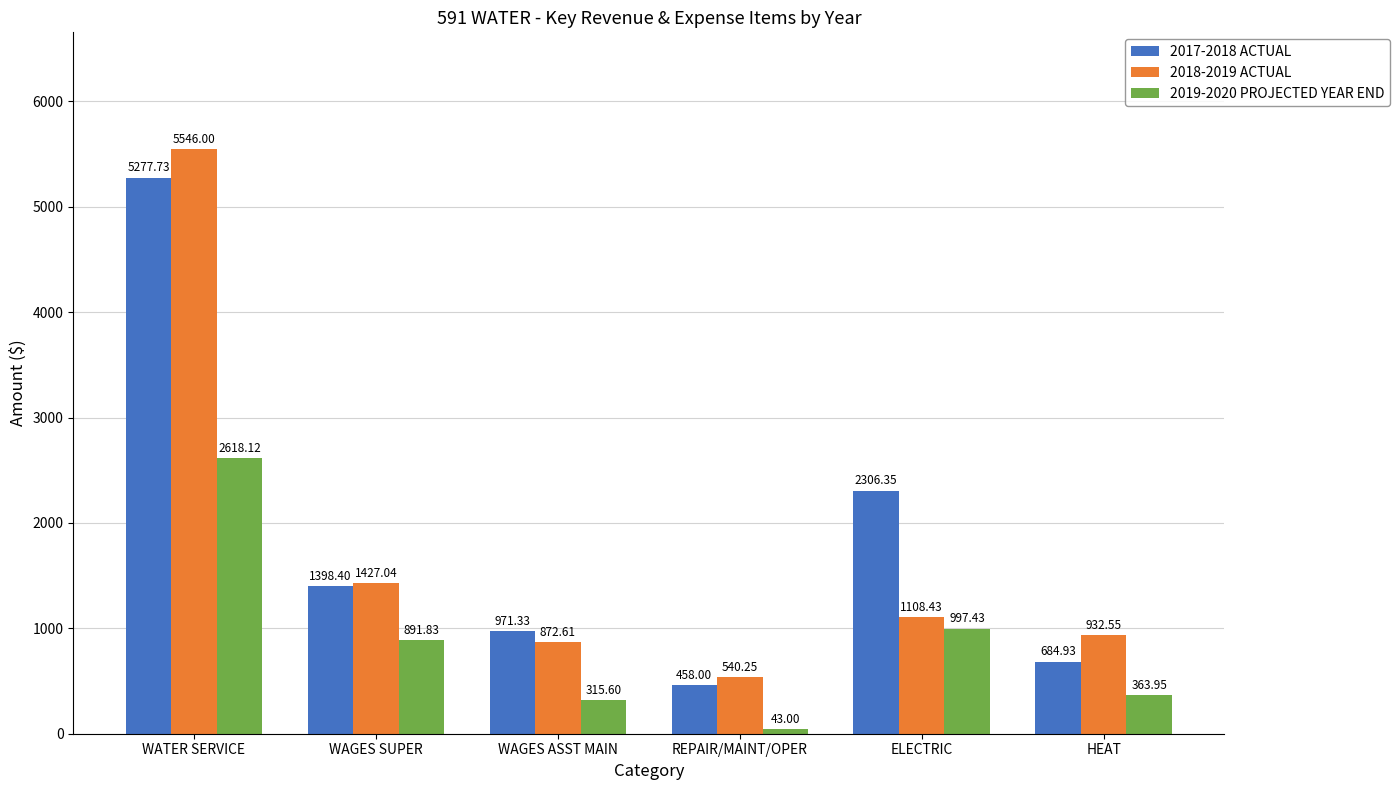

Which label corresponds to the largest value in the chart?

WATER SERVICE